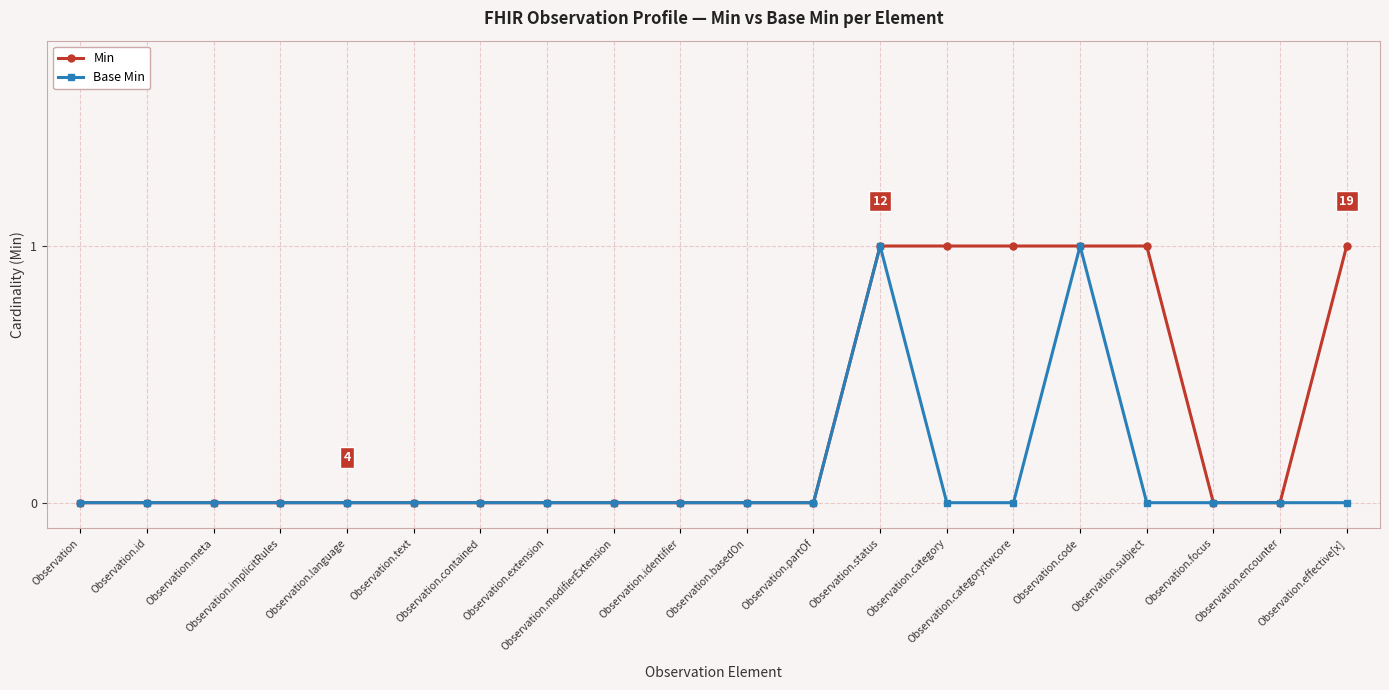

Reading left to right, transcribe all the data shown in this chart.

Min: 0	0	0	0	0	0	0	0	0	0	0	0	1	1	1	1	1	0	0	1
Base Min: 0	0	0	0	0	0	0	0	0	0	0	0	1	0	0	1	0	0	0	0